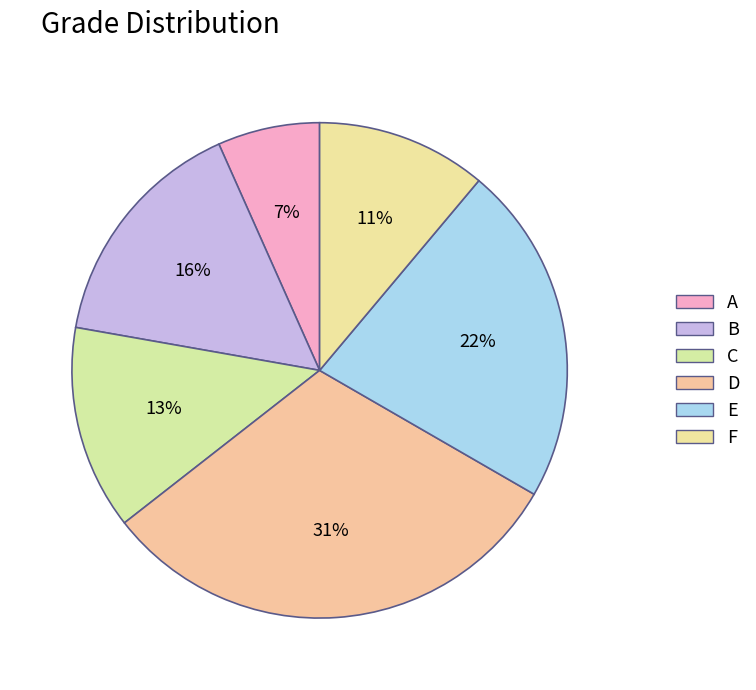

What percentage is the E slice, to the nearest percent?

22%